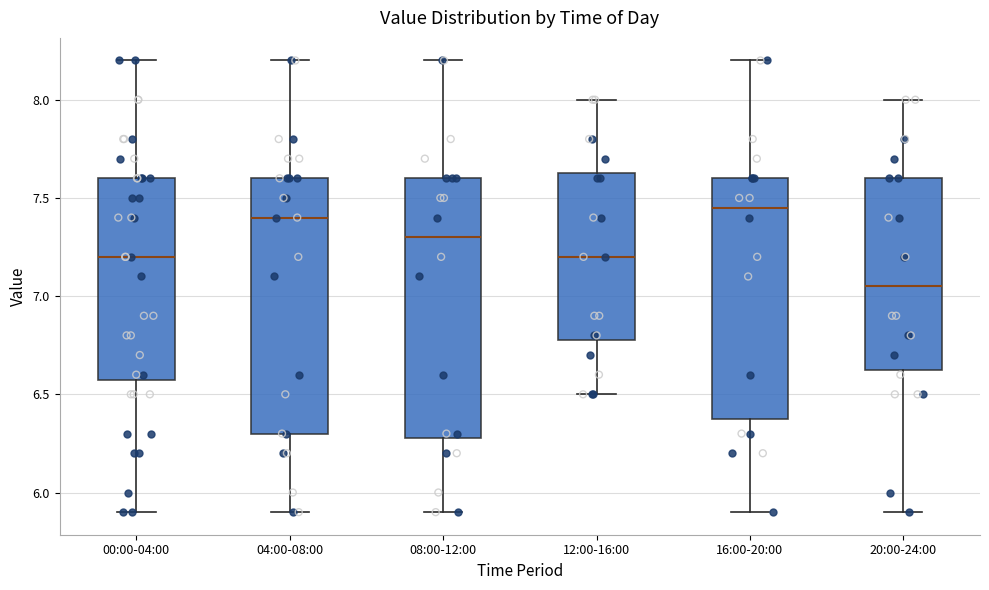

Where does the upper whisker of the box for 16:00-20:00 end on the y-axis? The values are not printed on the chart, so give them approximately, as read against the axis.

8.20